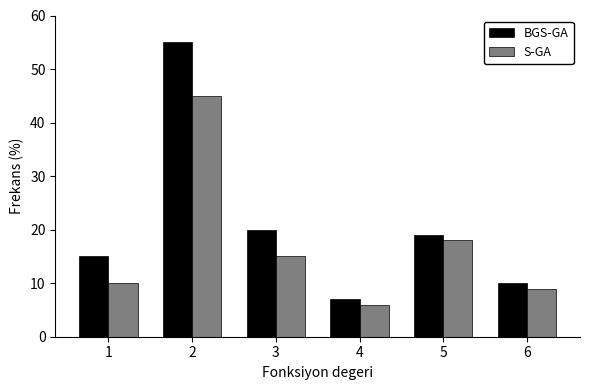

Reading left to right, what are all the values shown in this chart?

BGS-GA: 15	55	20	7	19	10
S-GA: 10	45	15	6	18	9